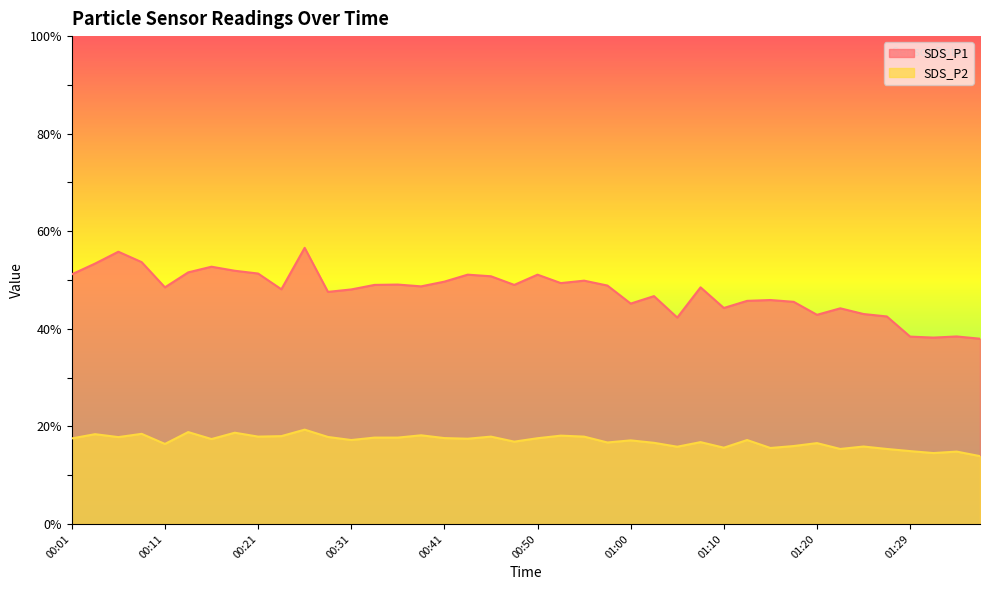

How many data points in SDS_P2 are less than 17?

17